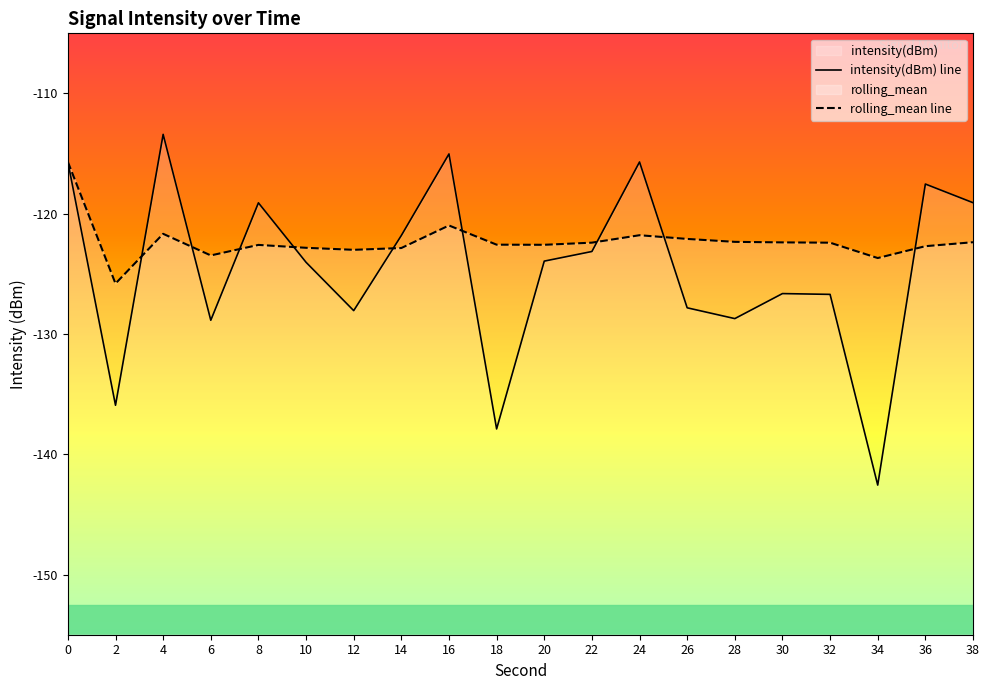

Reading left to right, extract all data points from this chart.

intensity(dBm) line: -115.7	-135.9	-113.4	-128.9	-119.1	-124.0	-128.1	-121.8	-115.0	-137.9	-123.9	-123.1	-115.7	-127.8	-128.7	-126.6	-126.7	-142.6	-117.5	-119.1
rolling_mean line: -115.7	-125.8	-121.7	-123.5	-122.6	-122.8	-123.0	-122.8	-121.0	-122.6	-122.6	-122.4	-121.8	-122.1	-122.3	-122.4	-122.4	-123.7	-122.7	-122.4